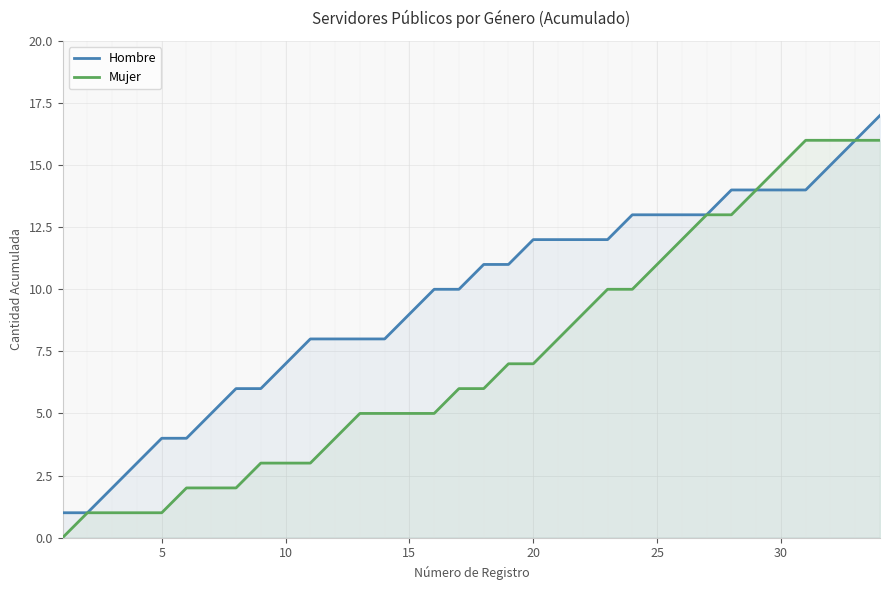

True or false: Hombre and Mujer intersect in this chart.

False